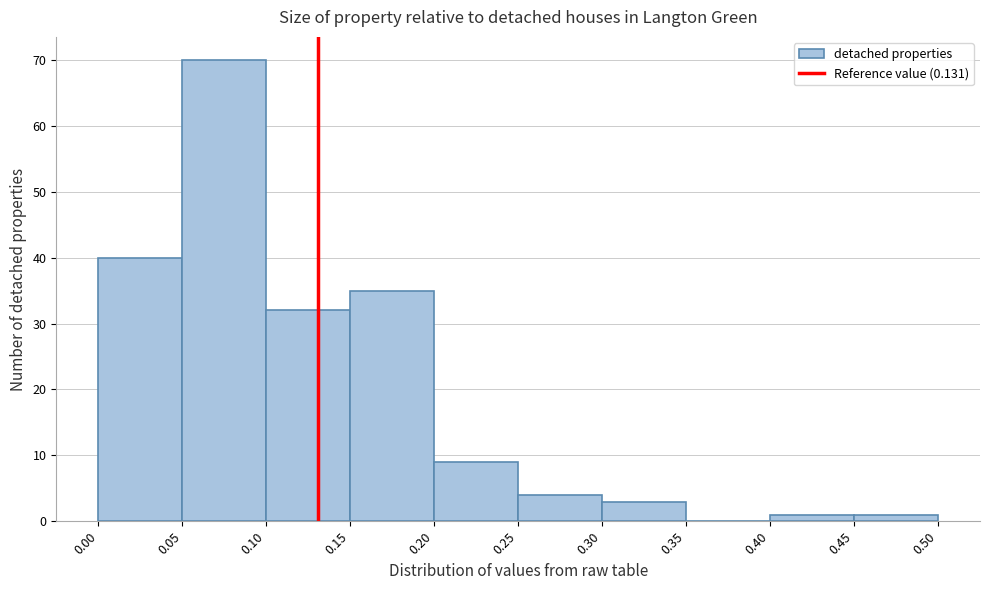

What is the height of the bar covering 0.15 to 0.20 on the x-axis? The values are not printed on the chart, so give them approximately, as read against the axis.

35